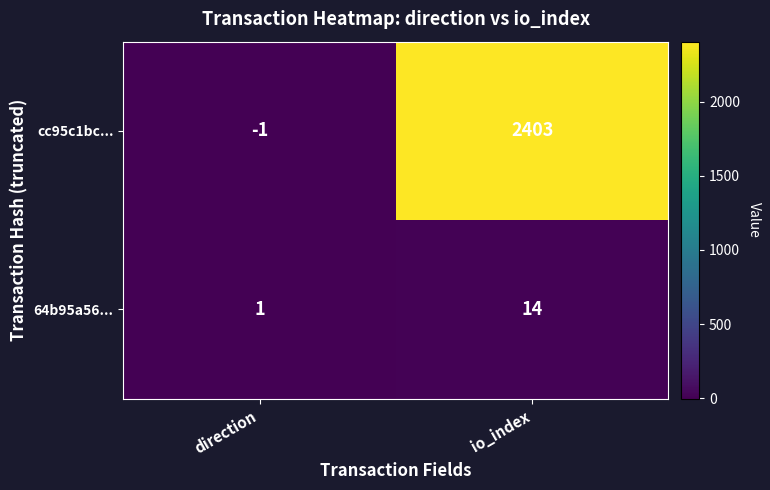

What is the maximum value for cc95c1bc...?

2403